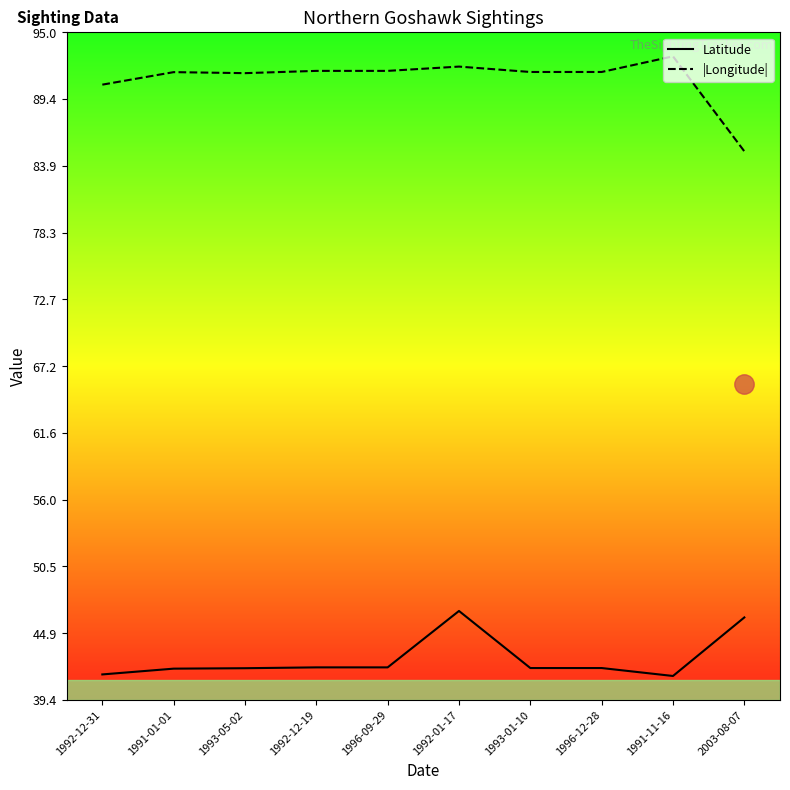

Is it true that Latitude equals 42.0 at 1993-05-02?

True